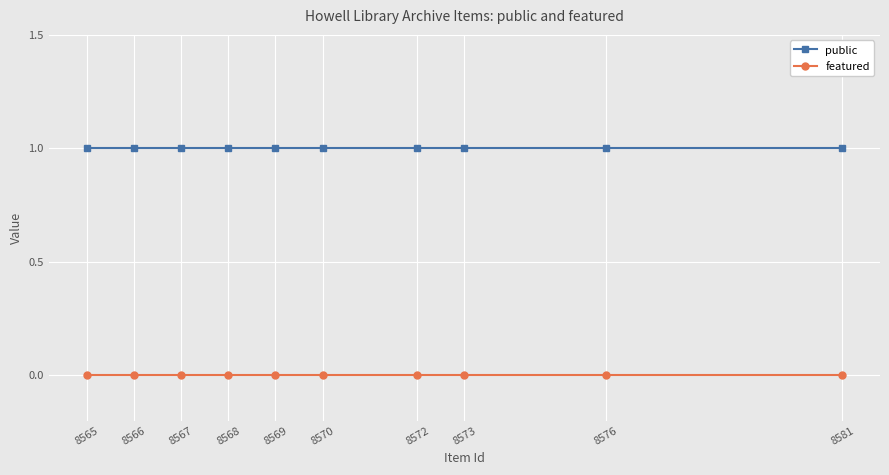

At 8576, list the series in order from smallest to largest.

featured, public